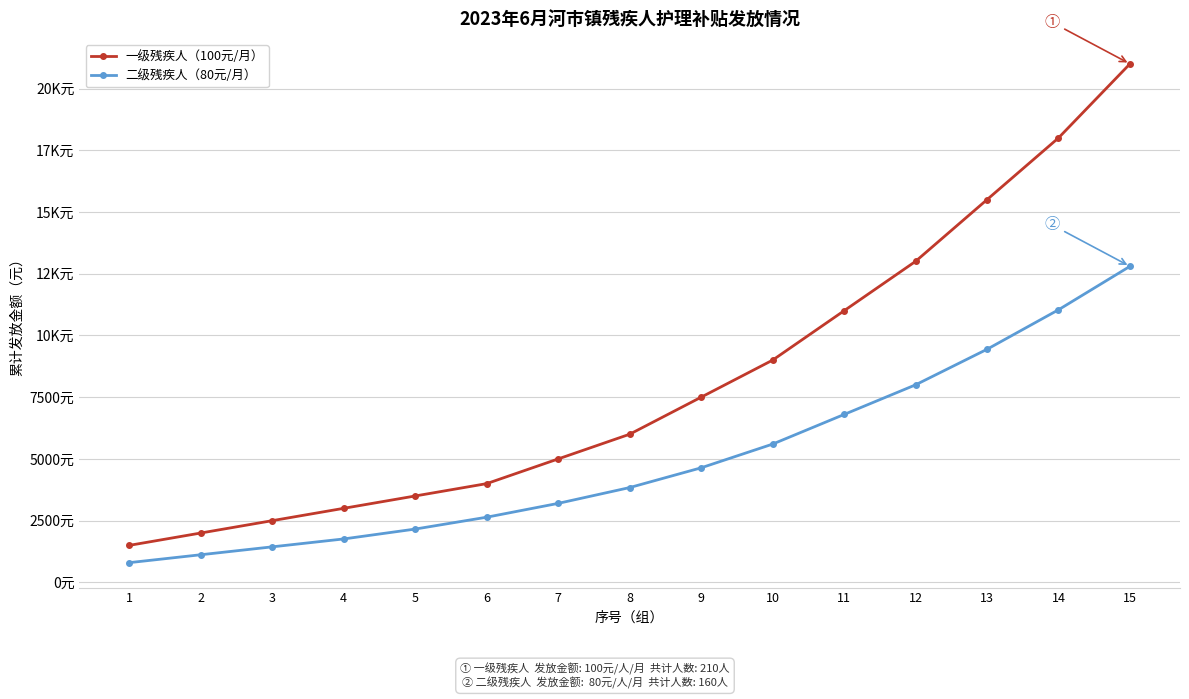

At which label does 二级残疾人（80元/月） reach its peak?

15